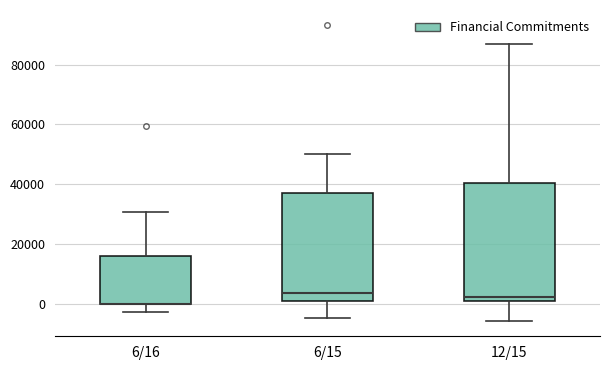

Reading left to right, transcribe this box plot: for each box, give where its median line is, the range the box spans, and where its two whiskers end, as read against the y-axis. The values are not printed on the chart, so give them approximately, as read against the axis.

6/16: median 0 (drawn on the box's lower edge), box 0 to 16000, whiskers -2000 to 30000
6/15: median 4000, box 0 to 36000, whiskers -4000 to 50000
12/15: median 2000, box 0 to 40000, whiskers -6000 to 88000